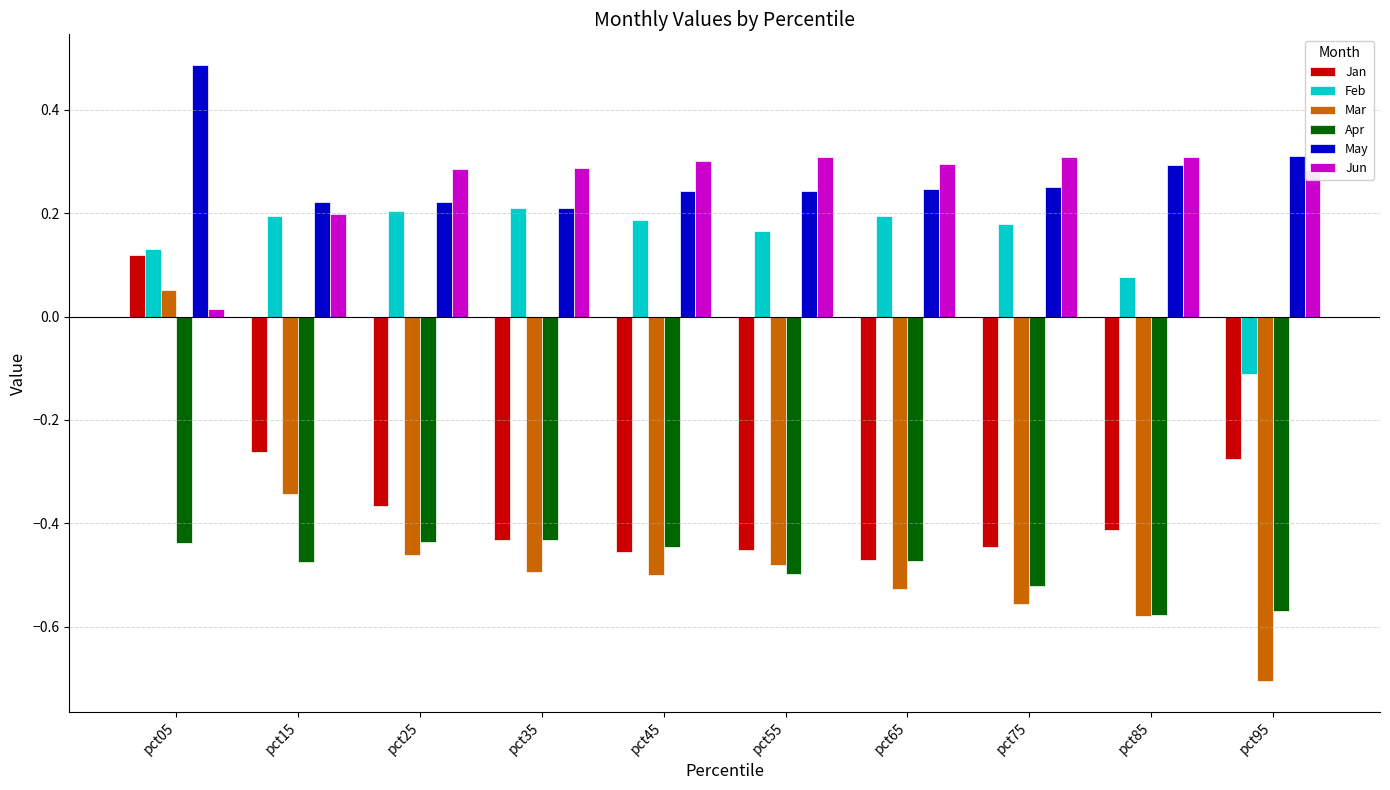

Count the Feb values in the range 0 to 1.

9